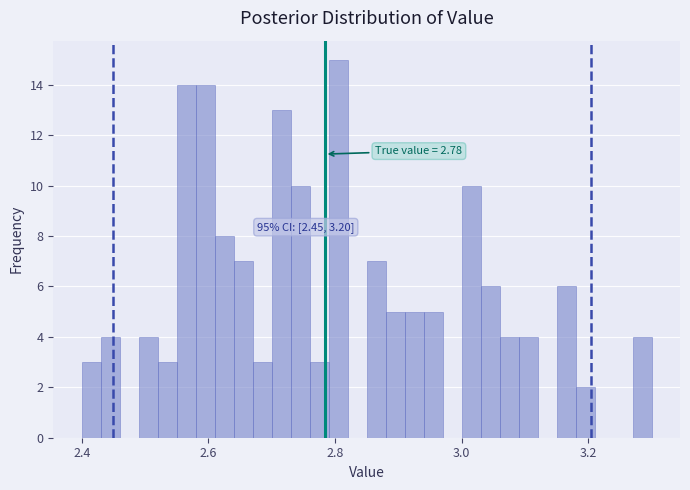

Around what value on the x-axis is the tallest bar? Give the approximate position of its centre, as read against the axis.

2.80